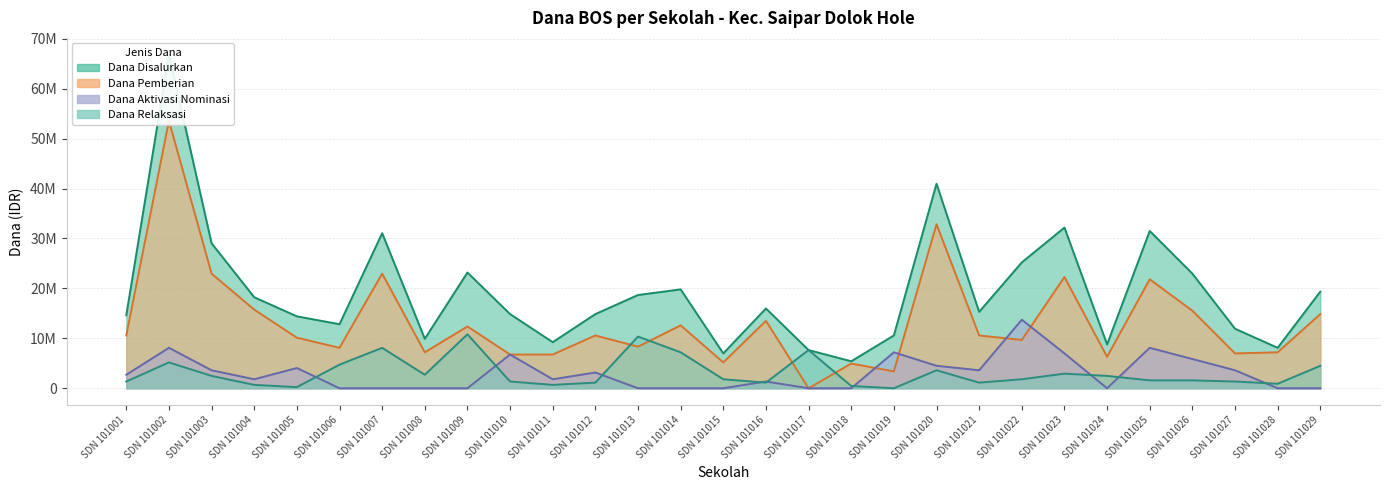

Reading right to left, transcribe all the data shown in this chart.

Dana Disalurkan: 19350000	8100000	11925000	22950000	31500000	8775000	32175000	25200000	15300000	40950000	10575000	5400000	7650000	15975000	6975000	19800000	18675000	14850000	9225000	14850000	23175000	9900000	31050000	12825000	14400000	18225000	29025000	66825000	14625000
Dana Pemberian: 14850000	7200000	6975000	15525000	21825000	6300000	22275000	9675000	10575000	32850000	3375000	4950000	0	13500000	5175000	12600000	8325000	10575000	6750000	6750000	12375000	7200000	22950000	8100000	10125000	15750000	22950000	53550000	10575000
Dana Aktivasi: 0	0	3600000	5850000	8100000	0	6975000	13725000	3600000	4500000	7200000	0	0	1350000	0	0	0	3150000	1800000	6750000	0	0	0	0	4050000	1800000	3600000	8100000	2700000
Dana Relaksasi: 4500000	900000	1350000	1575000	1575000	2475000	2925000	1800000	1125000	3600000	0	450000	7650000	1125000	1800000	7200000	10350000	1125000	675000	1350000	10800000	2700000	8100000	4725000	225000	675000	2475000	5175000	1350000